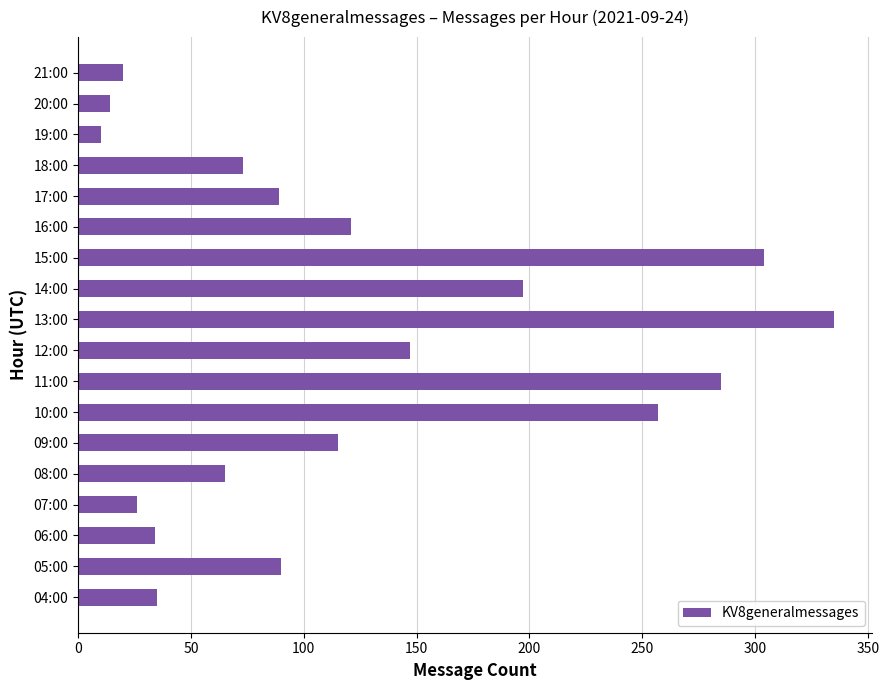

Which has a higher value, 19:00 or 15:00?

15:00